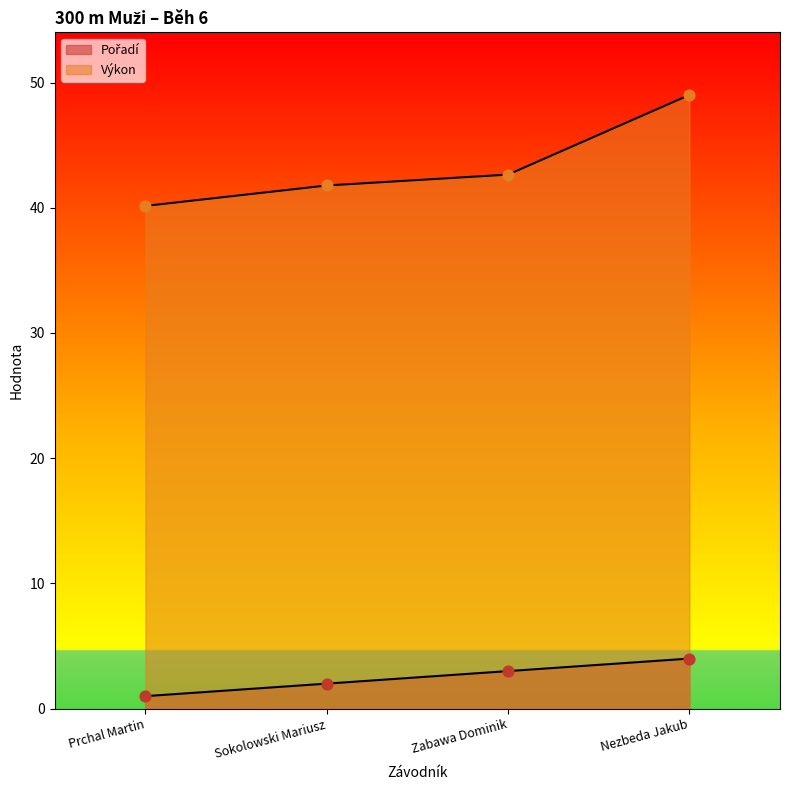

Which series has the widest spread of Y values?

Výkon